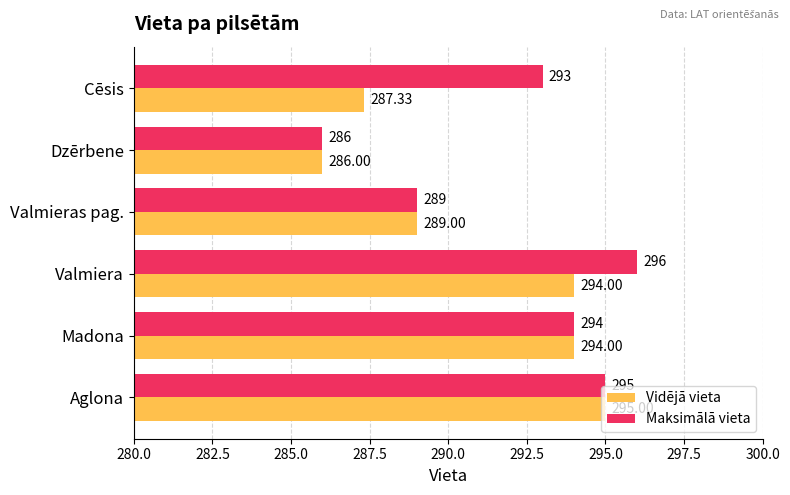

What is the total value across all series at Dzērbene?

572.0